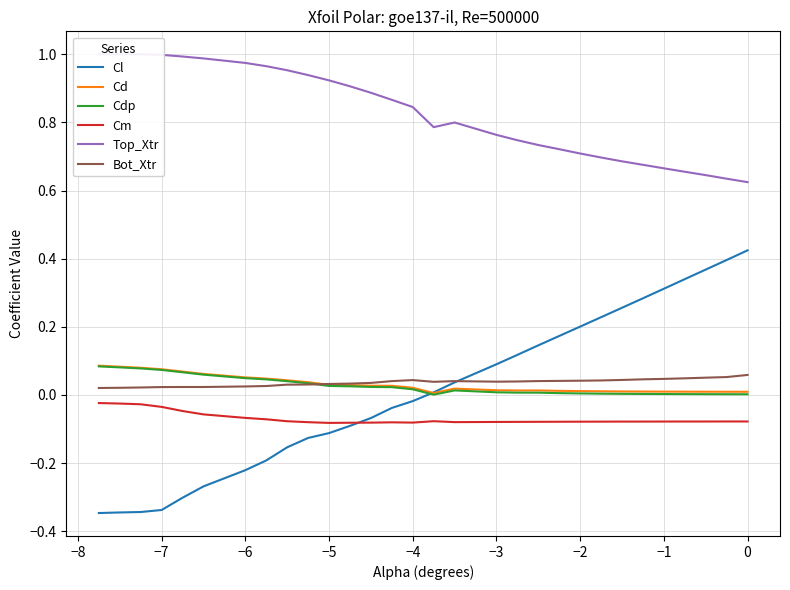

Is this an area chart (filled region under the line)?

No